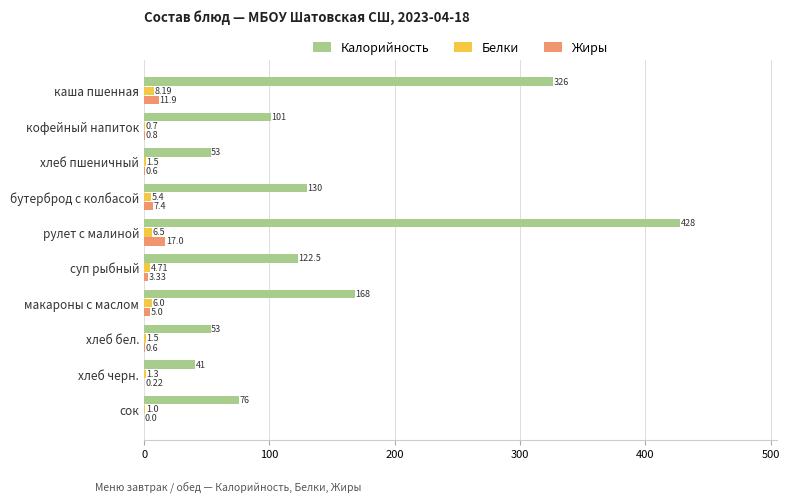

At which label is Калорийность closest to 234?

макароны с маслом